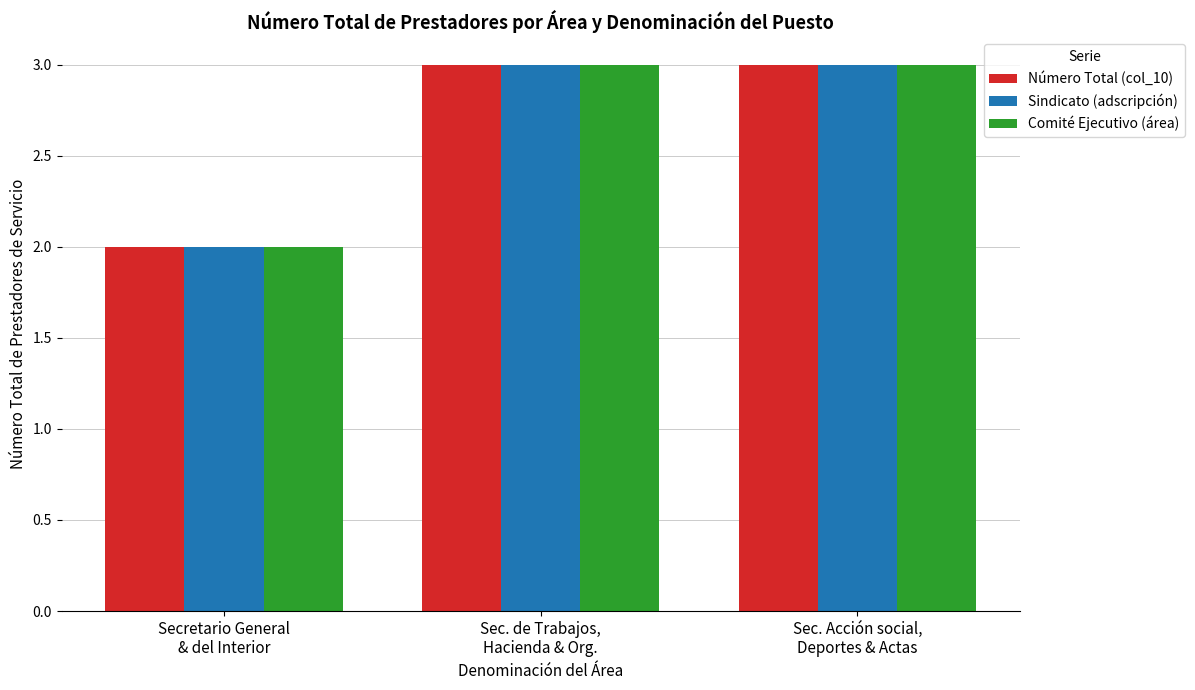

What is the sum of all Sindicato (adscripción) values?

8